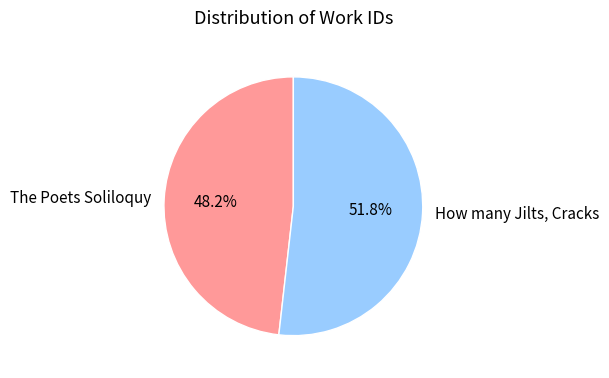

How much of the chart is everything except The Poets Soliloquy?

51.8%